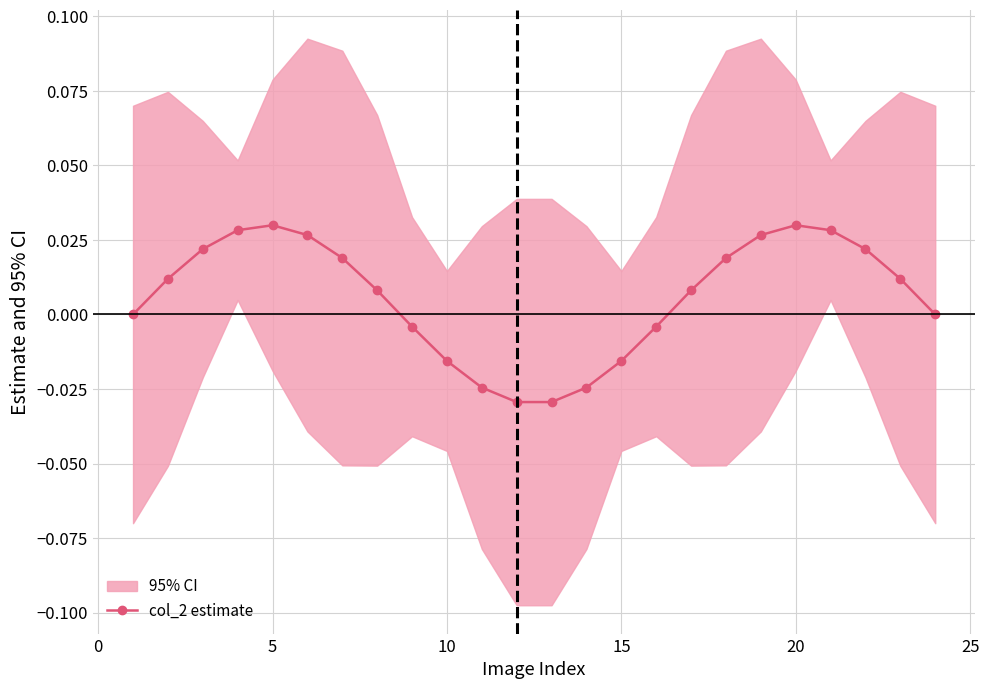

True or false: col_2 estimate has more than 1 points higher than both neighbors.

True